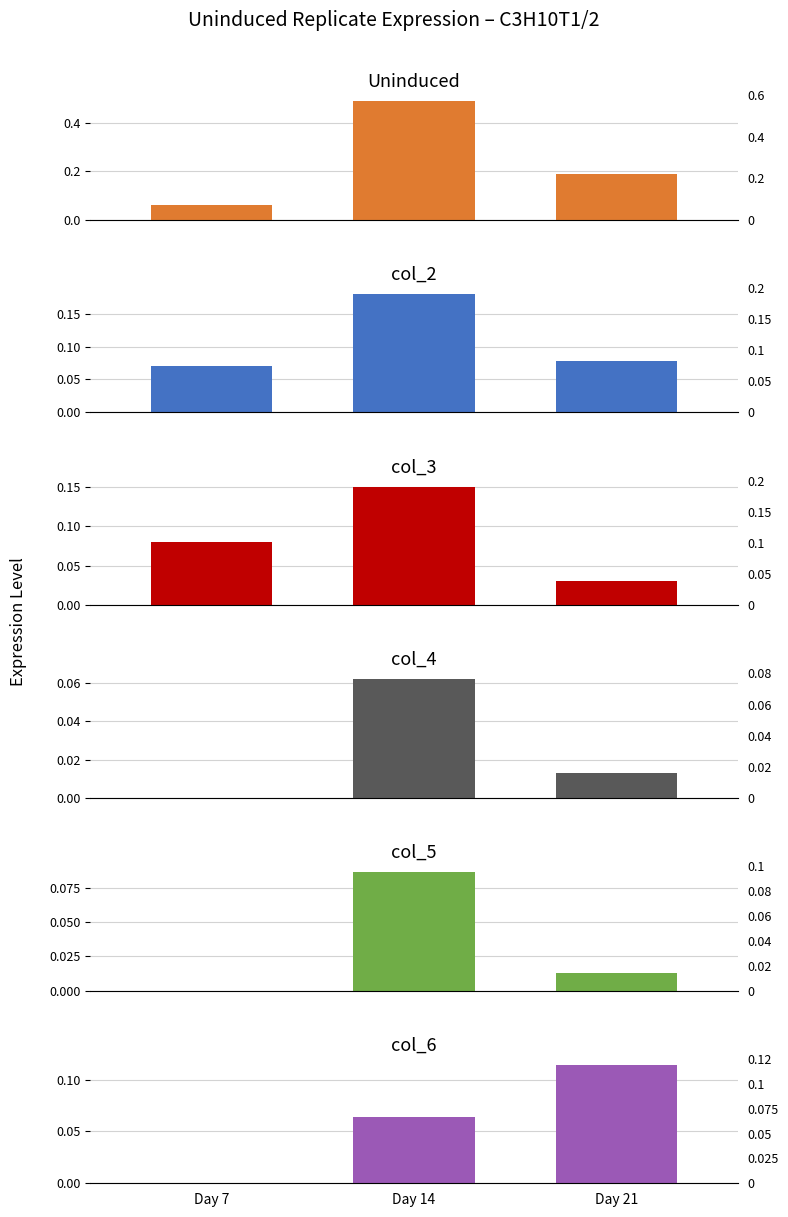

What is the difference between the col_2 values at Day 7 and Day 14?

0.1